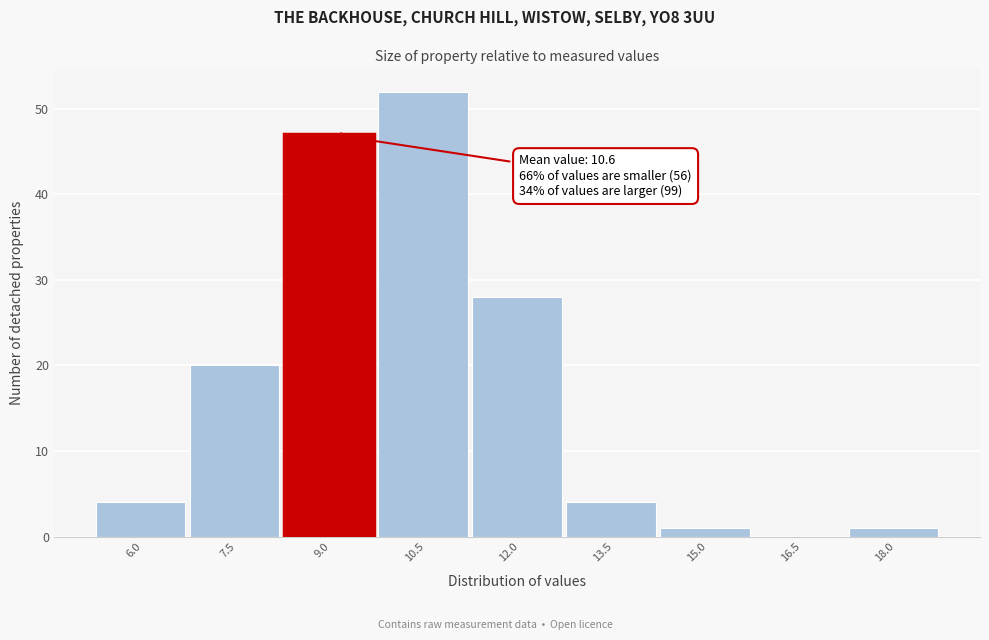

Reading left to right, what are all the values shown in this chart?

6.0=4	7.5=20	9.0=47	10.5=52	12.0=28	13.5=4	15.0=1	16.5=0	18.0=1